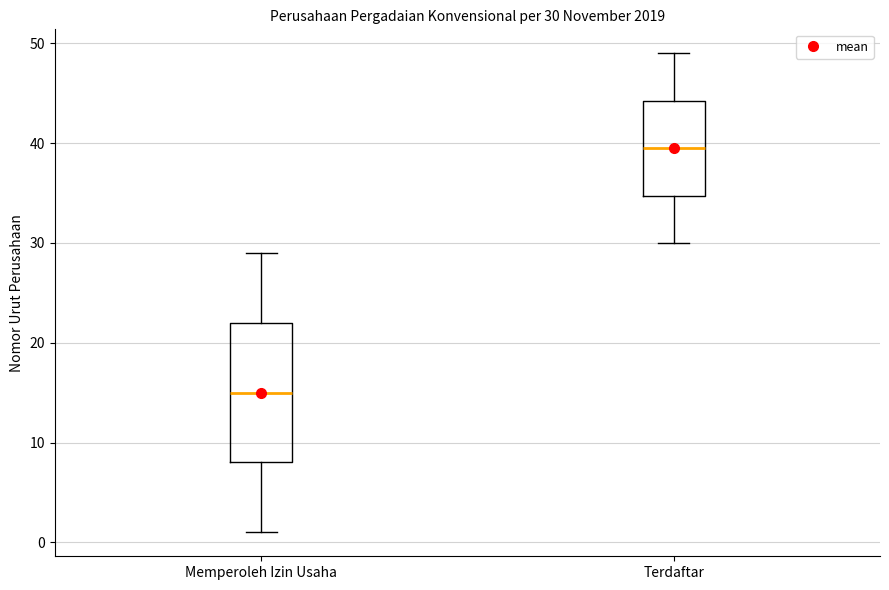

Which box is the tallest, from its lower edge to its upper edge?

Memperoleh Izin Usaha